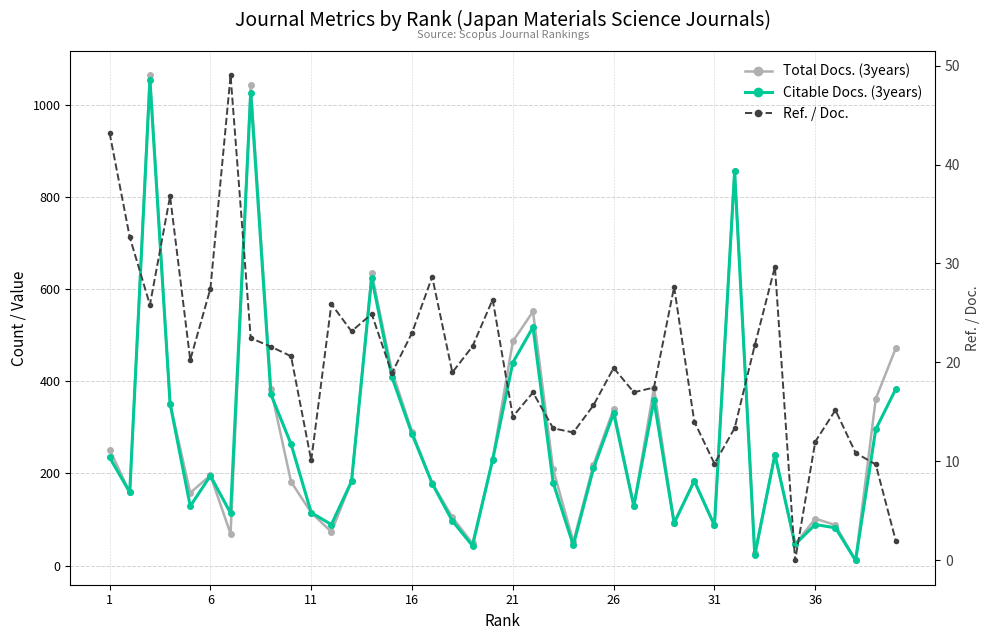

Which series has the largest range (max minus min)?

Total Docs. (3years)